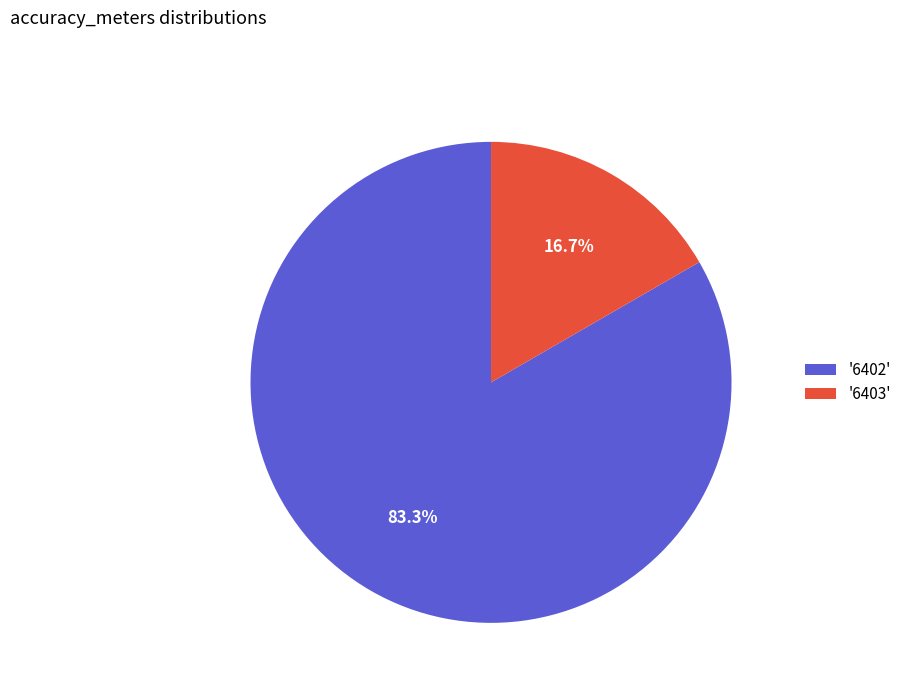

Count the number of slices in the pie.

2